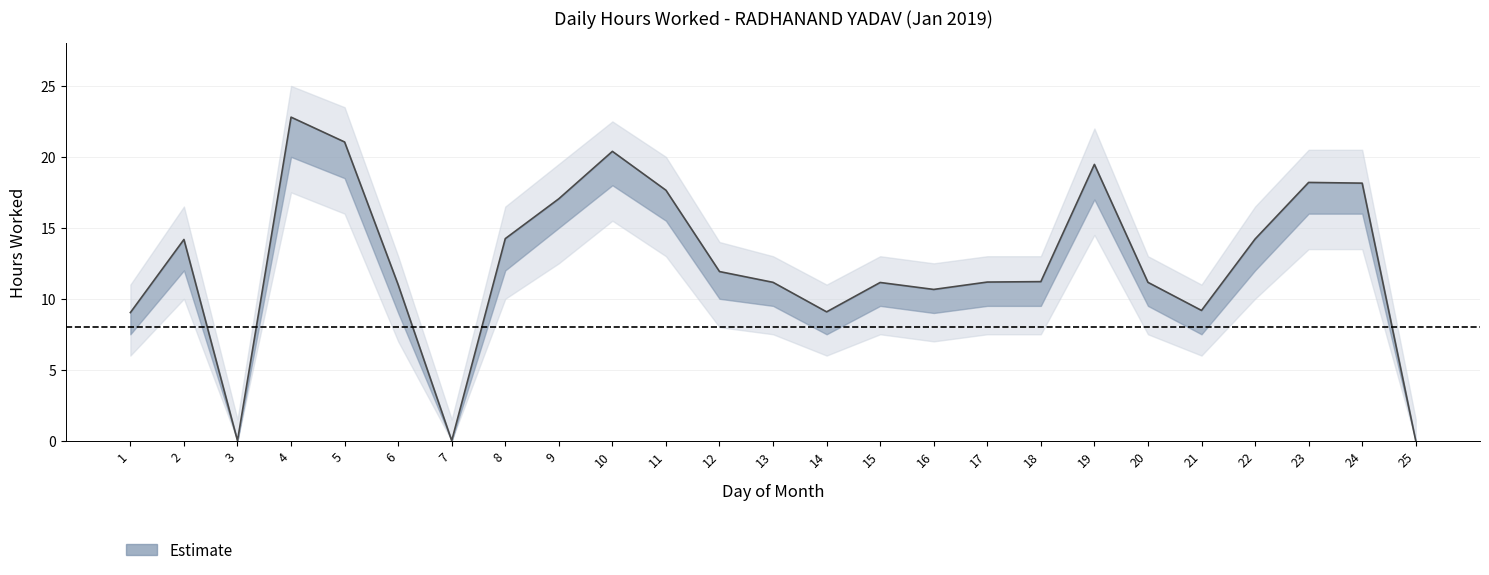

Reading left to right, list all the values displayed in this chart.

hours_worked: 1=9.0	2=14.2	3=0.0	4=22.8	5=21.1	6=11.0	7=0.0	8=14.2	9=17.1	10=20.4	11=17.6	12=11.9	13=11.2	14=9.1	15=11.2	16=10.7	17=11.2	18=11.2	19=19.5	20=11.2	21=9.2	22=14.2	23=18.2	24=18.1	25=0.0
upper_band: 1=9.0	2=14.2	3=0.0	4=22.8	5=21.1	6=11.0	7=0.0	8=14.2	9=17.1	10=20.4	11=17.6	12=11.9	13=11.2	14=9.1	15=11.2	16=10.7	17=11.2	18=11.2	19=19.5	20=11.2	21=9.2	22=14.2	23=18.2	24=18.1	25=0.0
lower_band: 1=7.5	2=12.0	3=0.0	4=20.0	5=18.5	6=9.0	7=0.0	8=12.0	9=15.0	10=18.0	11=15.5	12=10.0	13=9.5	14=7.5	15=9.5	16=9.0	17=9.5	18=9.5	19=17.0	20=9.5	21=7.5	22=12.0	23=16.0	24=16.0	25=0.0
outer_upper: 1=11.0	2=16.5	3=1.5	4=25.0	5=23.5	6=13.0	7=1.5	8=16.5	9=19.5	10=22.5	11=20.0	12=14.0	13=13.0	14=11.0	15=13.0	16=12.5	17=13.0	18=13.0	19=22.0	20=13.0	21=11.0	22=16.5	23=20.5	24=20.5	25=1.5
outer_lower: 1=6.0	2=10.0	3=0.0	4=17.5	5=16.0	6=7.0	7=0.0	8=10.0	9=12.5	10=15.5	11=13.0	12=8.0	13=7.5	14=6.0	15=7.5	16=7.0	17=7.5	18=7.5	19=14.5	20=7.5	21=6.0	22=10.0	23=13.5	24=13.5	25=0.0